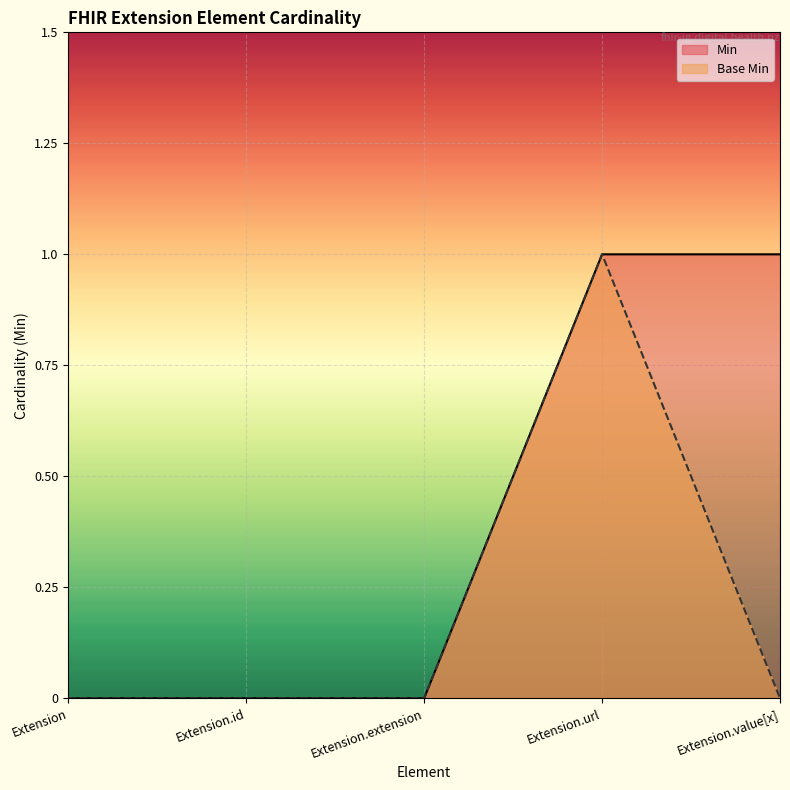

Between Extension.value[x] and Extension.extension, which is larger?

Extension.value[x]